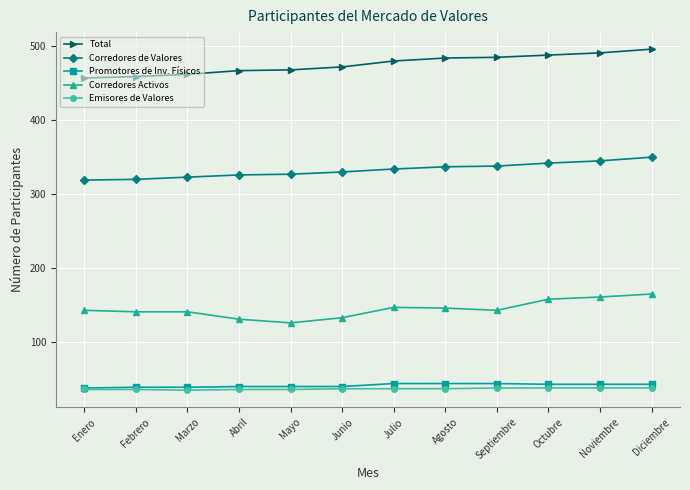

What is the greatest value displayed?

496